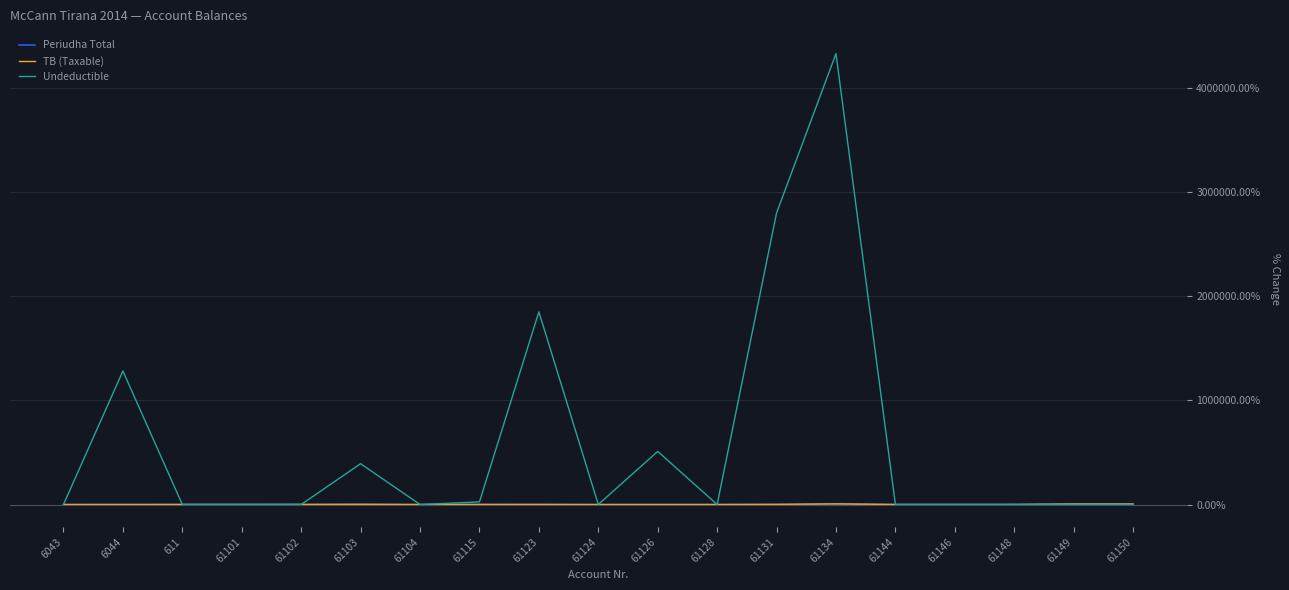

How many lines are shown in the chart?

3